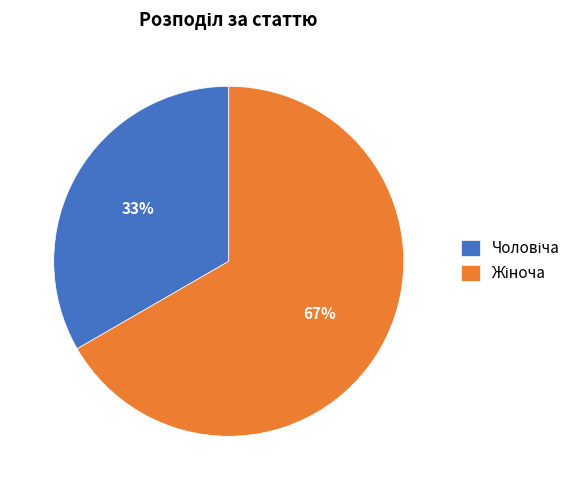

To the nearest percent, what is the average slice percentage?

50%